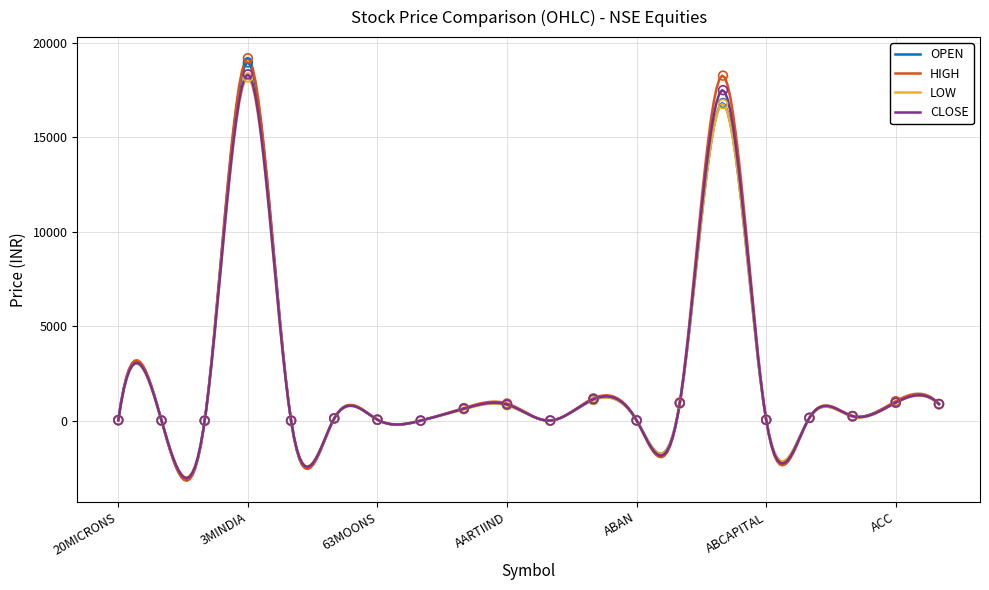

What is the total value across all series at ACCELYA?

3502.8